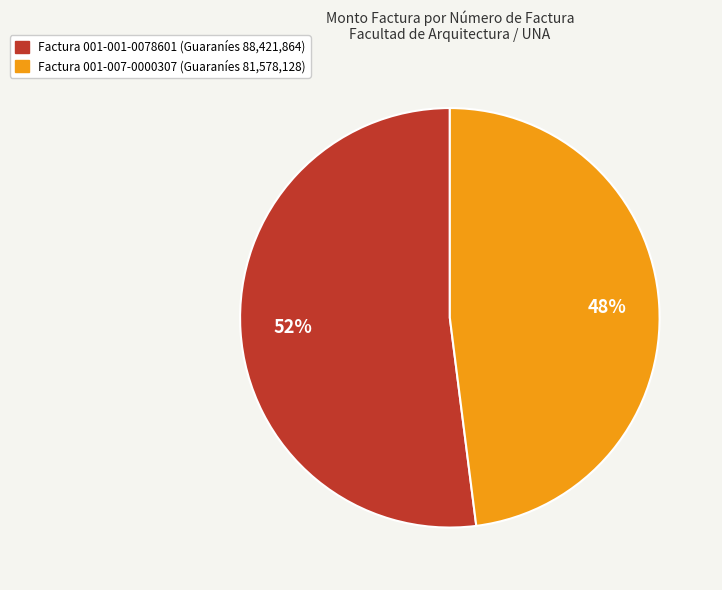

Is there a majority slice in this chart?

Yes